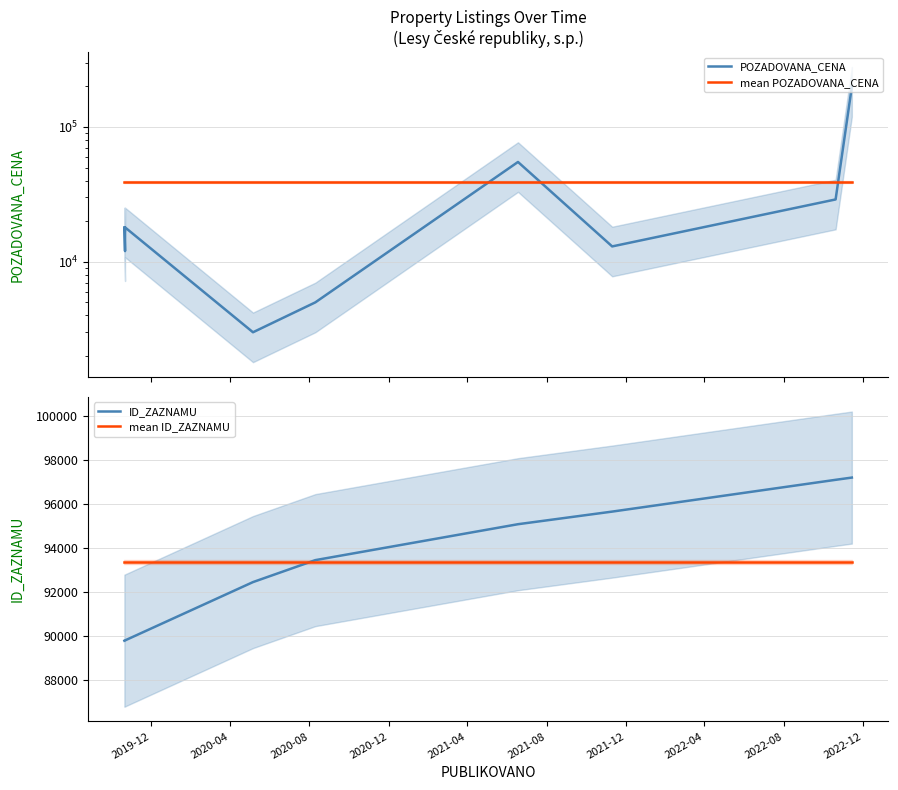

What is the label of the 9th point from the left?

2022-08